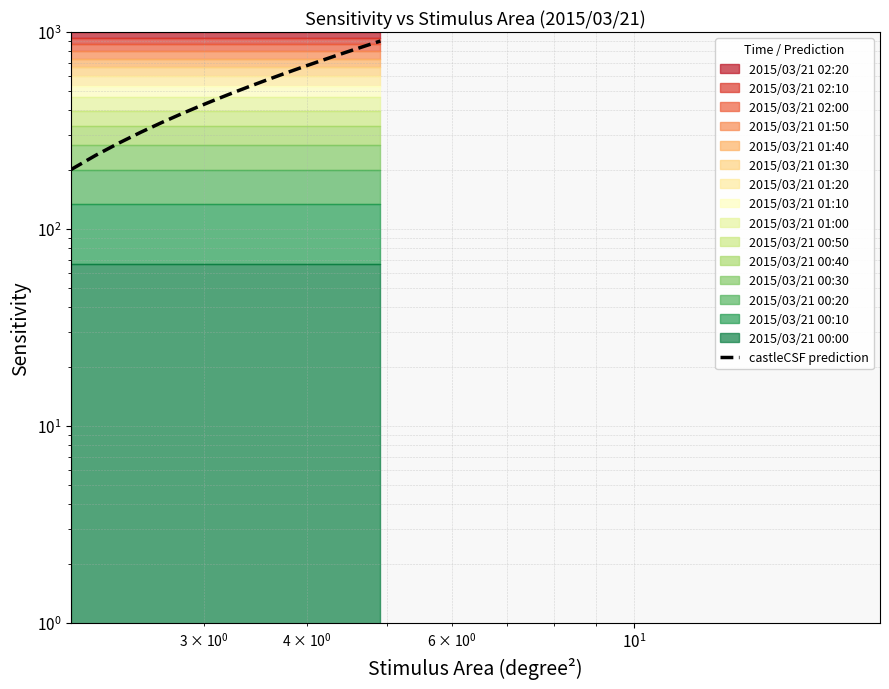

What is the difference between the maximum and minimum values?

700.0